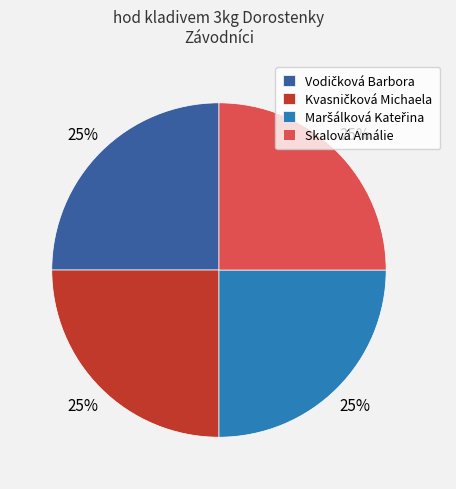

To the nearest percent, what portion does Skalová Amálie represent?

25%